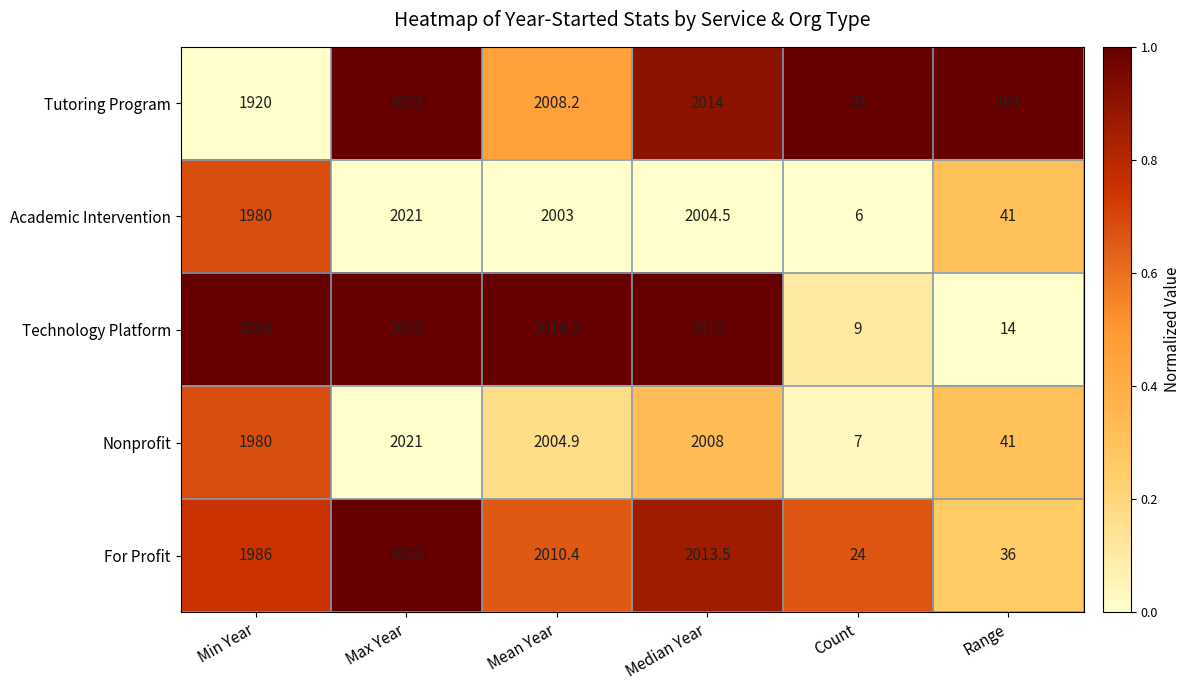

Which series has the largest range (max minus min)?

Academic Intervention